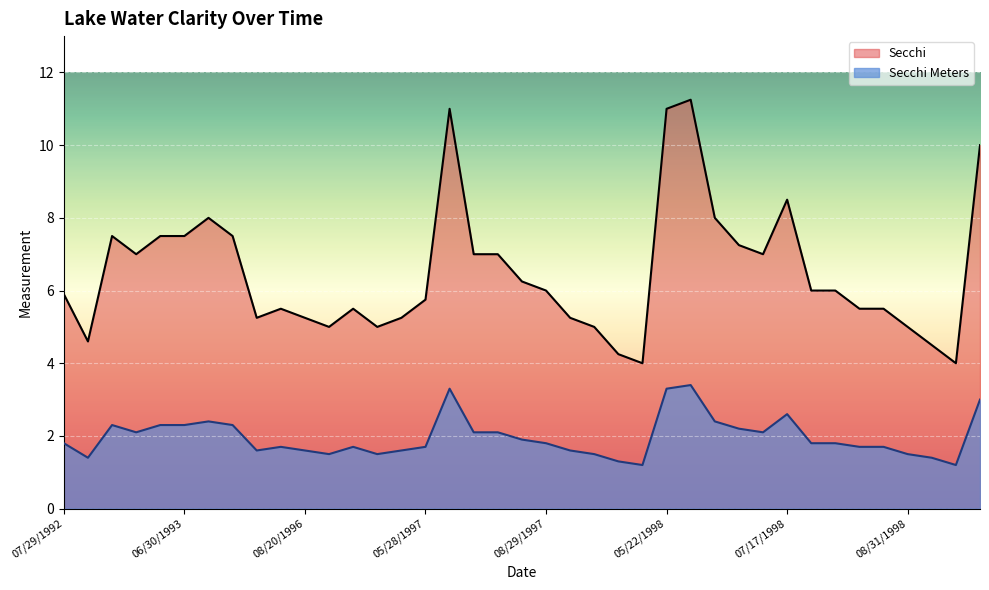

What is the difference between the Secchi Meters values at 05/26/1999 and 06/23/1993?

0.7